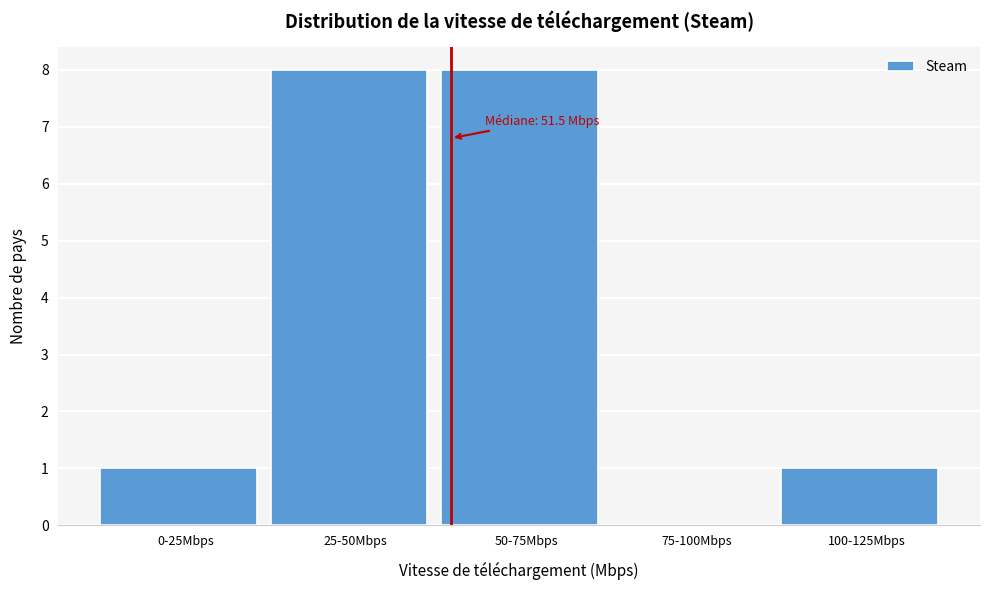

Reading left to right, transcribe all the data shown in this chart.

0-25Mbps=1	25-50Mbps=8	50-75Mbps=8	75-100Mbps=0	100-125Mbps=1